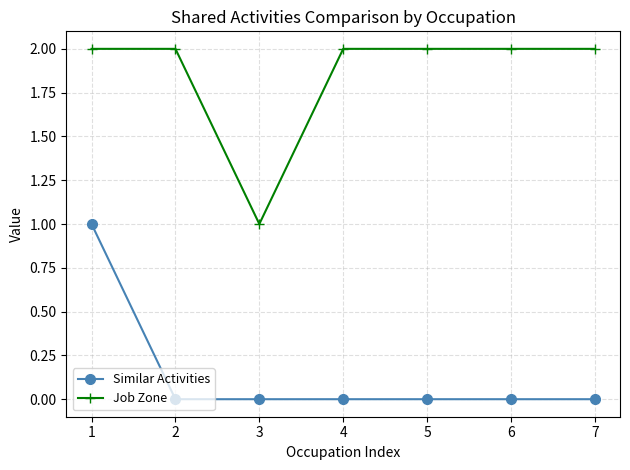

What is the value of the Job Zone point at the 5th from the left?

2